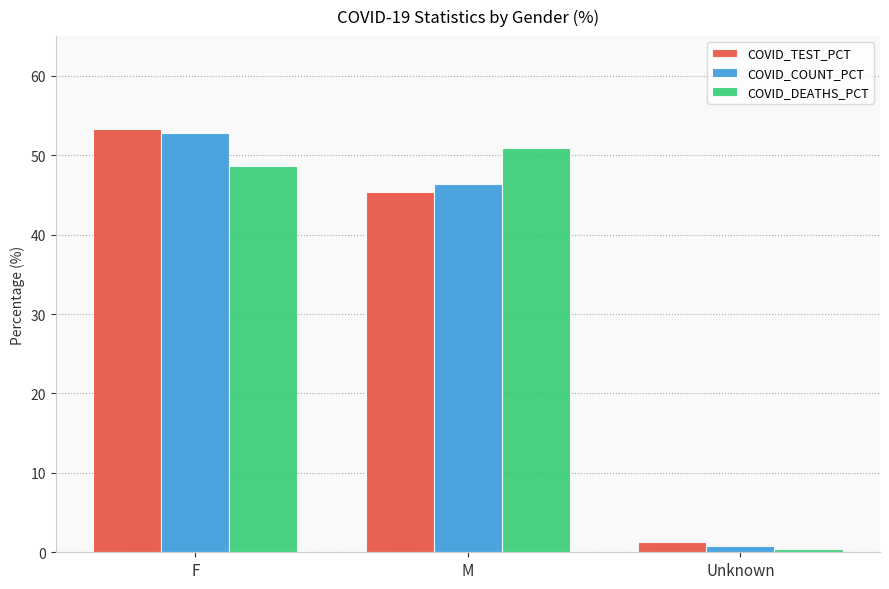

Which series changed the most between M and Unknown?

COVID_DEATHS_PCT